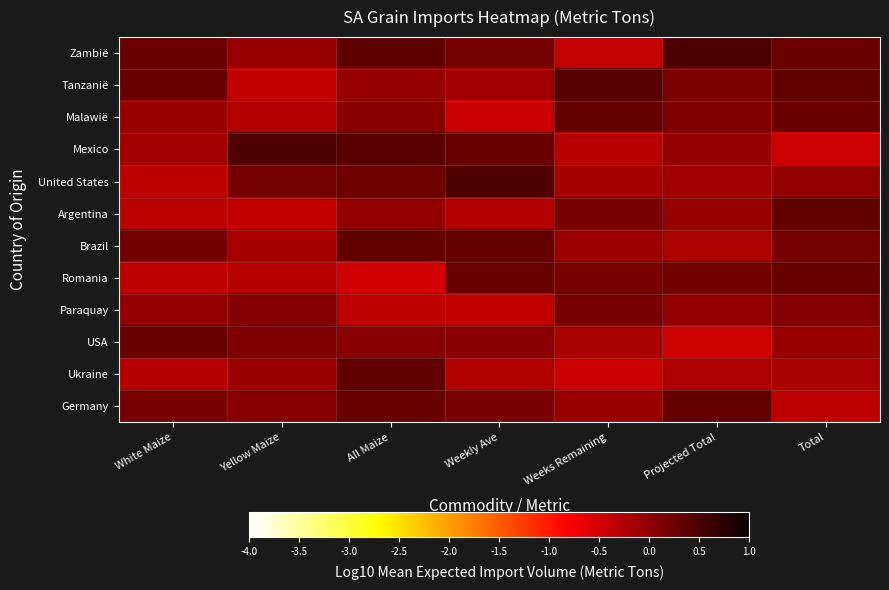

Reading left to right, list all the values displayed in this chart.

Zambië: White Maize=0.3	Yellow Maize=-0.1	All Maize=0.4	Weekly Ave=0.2	Weeks Remaining=-0.4	Projected Total=0.5	Total=0.3
Tanzanië: White Maize=0.3	Yellow Maize=-0.4	All Maize=-0.0	Weekly Ave=-0.1	Weeks Remaining=0.4	Projected Total=0.1	Total=0.3
Malawië: White Maize=-0.1	Yellow Maize=-0.3	All Maize=0.1	Weekly Ave=-0.4	Weeks Remaining=0.3	Projected Total=0.1	Total=0.3
Mexico: White Maize=-0.1	Yellow Maize=0.5	All Maize=0.4	Weekly Ave=0.3	Weeks Remaining=-0.3	Projected Total=-0.0	Total=-0.5
United States: White Maize=-0.3	Yellow Maize=0.2	All Maize=0.2	Weekly Ave=0.5	Weeks Remaining=-0.2	Projected Total=-0.1	Total=-0.0
Argentina: White Maize=-0.3	Yellow Maize=-0.4	All Maize=-0.0	Weekly Ave=-0.3	Weeks Remaining=0.2	Projected Total=-0.1	Total=0.3
Brazil: White Maize=0.2	Yellow Maize=-0.2	All Maize=0.3	Weekly Ave=0.3	Weeks Remaining=-0.1	Projected Total=-0.2	Total=0.2
Romania: White Maize=-0.4	Yellow Maize=-0.3	All Maize=-0.5	Weekly Ave=0.3	Weeks Remaining=0.2	Projected Total=0.2	Total=0.3
Paraquay: White Maize=-0.0	Yellow Maize=0.1	All Maize=-0.4	Weekly Ave=-0.4	Weeks Remaining=0.2	Projected Total=-0.0	Total=0.1
USA: White Maize=0.3	Yellow Maize=0.1	All Maize=0.1	Weekly Ave=0.1	Weeks Remaining=-0.2	Projected Total=-0.5	Total=-0.1
Ukraine: White Maize=-0.3	Yellow Maize=-0.1	All Maize=0.4	Weekly Ave=-0.3	Weeks Remaining=-0.4	Projected Total=-0.2	Total=-0.2
Germany: White Maize=0.2	Yellow Maize=0.1	All Maize=0.3	Weekly Ave=0.2	Weeks Remaining=-0.1	Projected Total=0.3	Total=-0.3